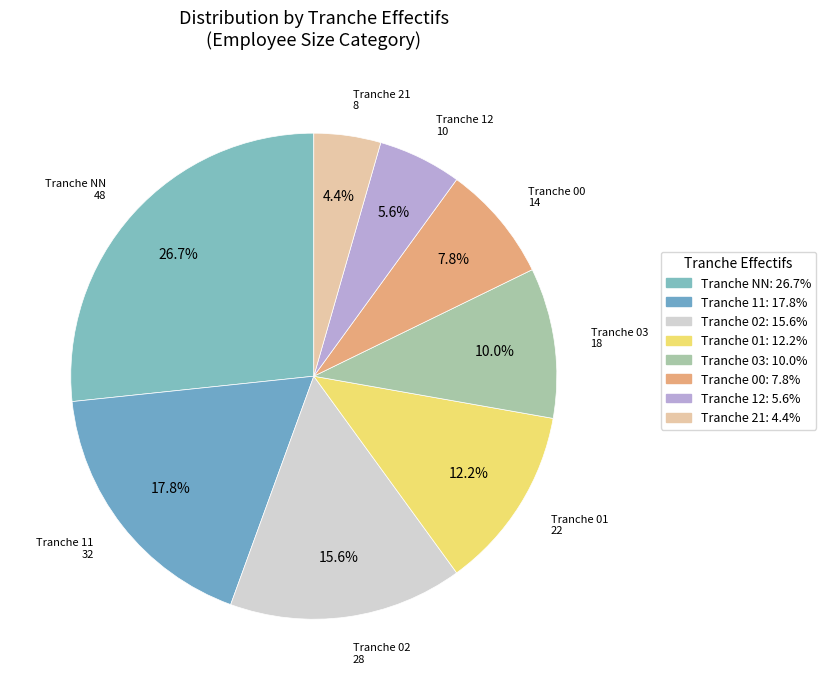

How many slices are in this pie chart?

8